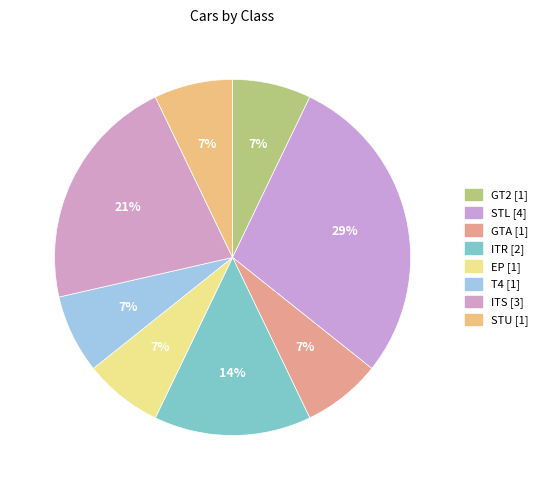

Does GTA represent more than half of the total?

No